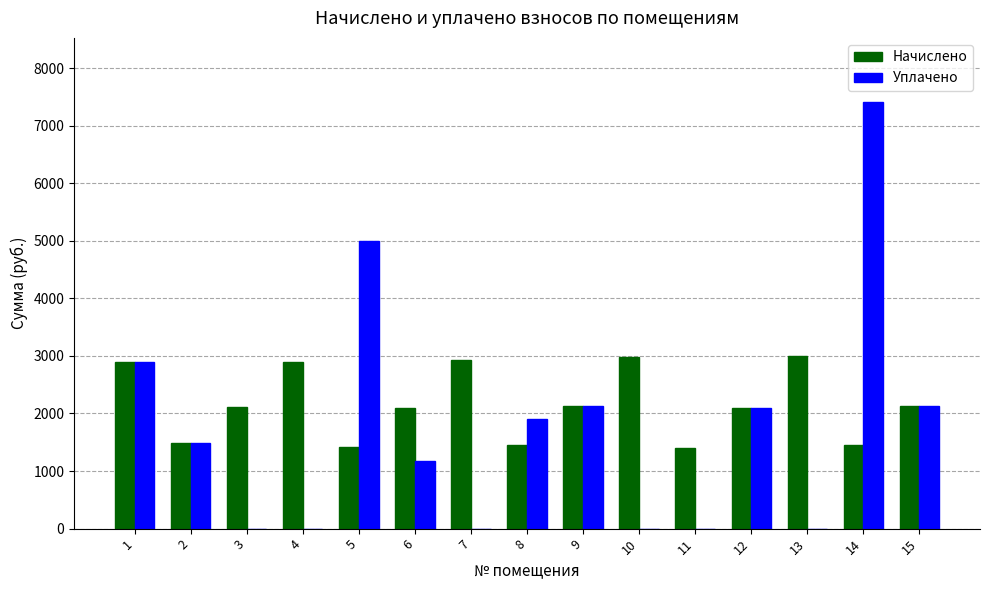

What is the total value across all series at 13?

2990.8